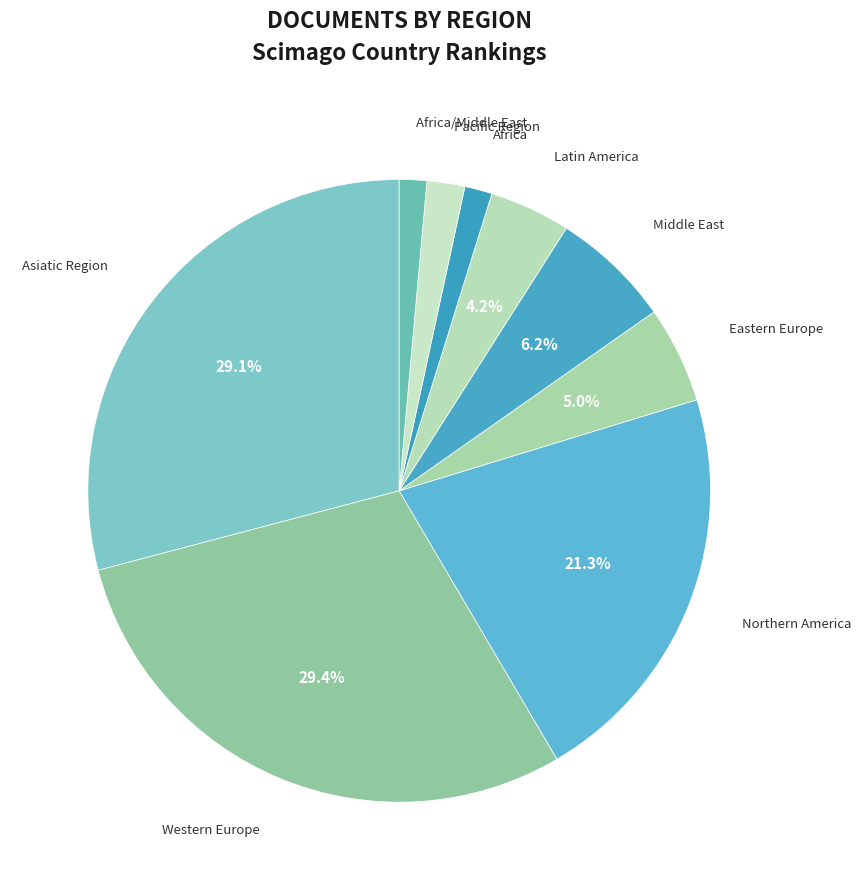

Is Pacific Region the majority of the pie?

No